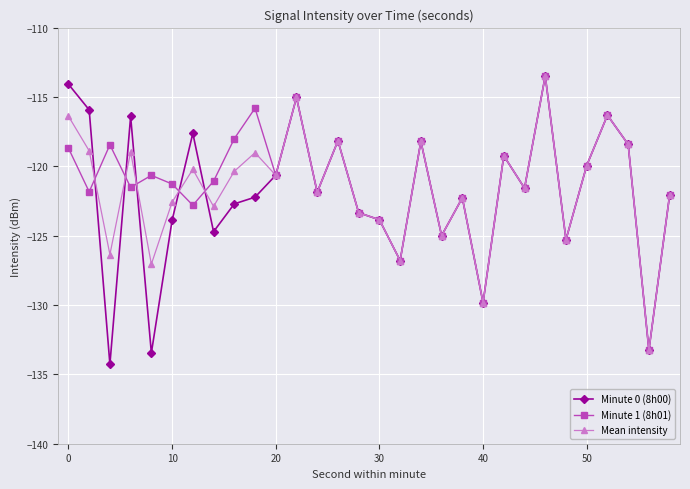

Which series has the widest spread of values?

Minute 0 (8h00)